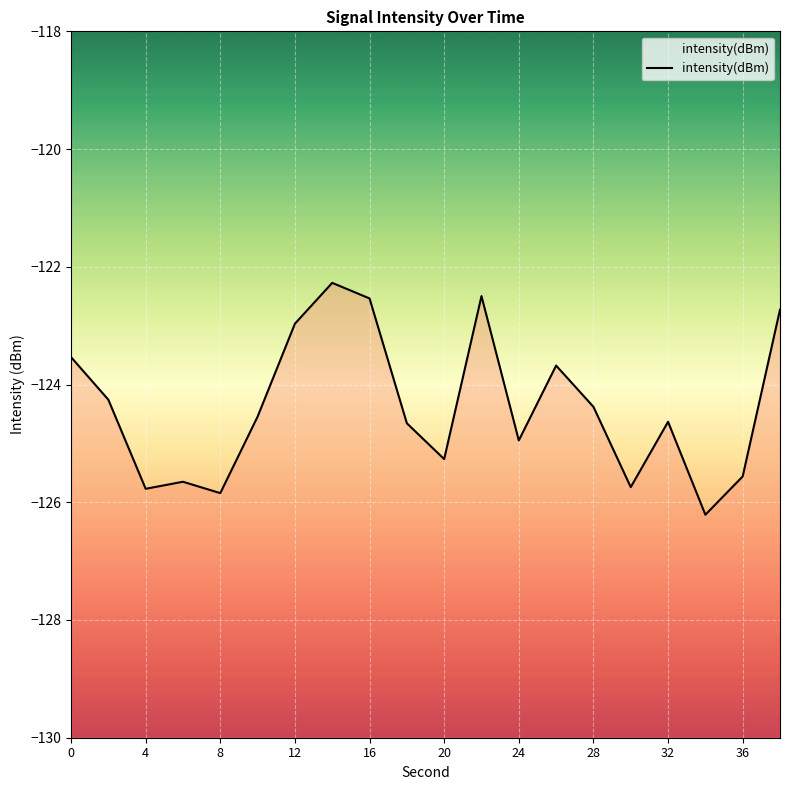

Between 6 and 18, which is larger?

18